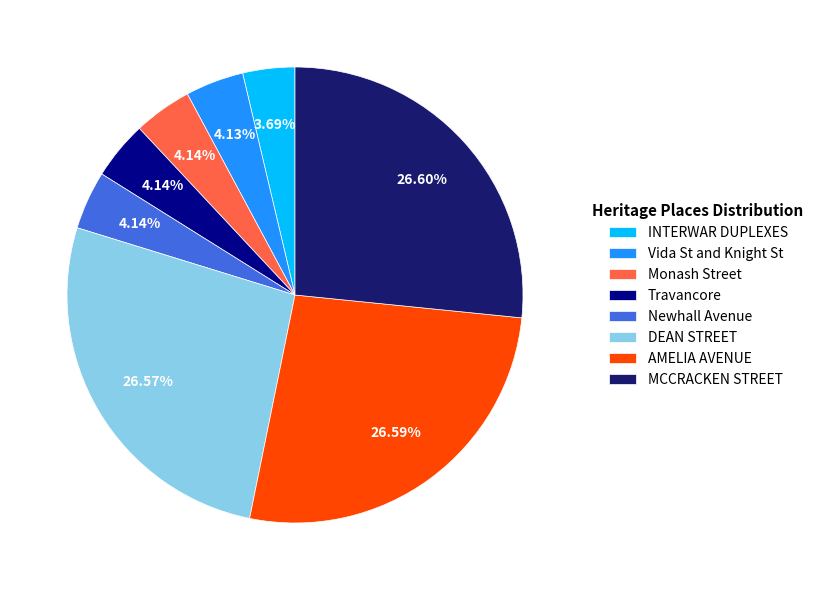

Approximately how many times larger is the value at Travancore compared to Monash Street?

1.0